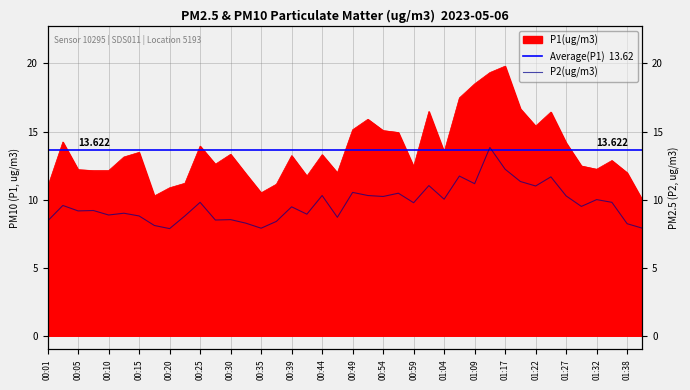

What is the average value of the P2 series?

9.7